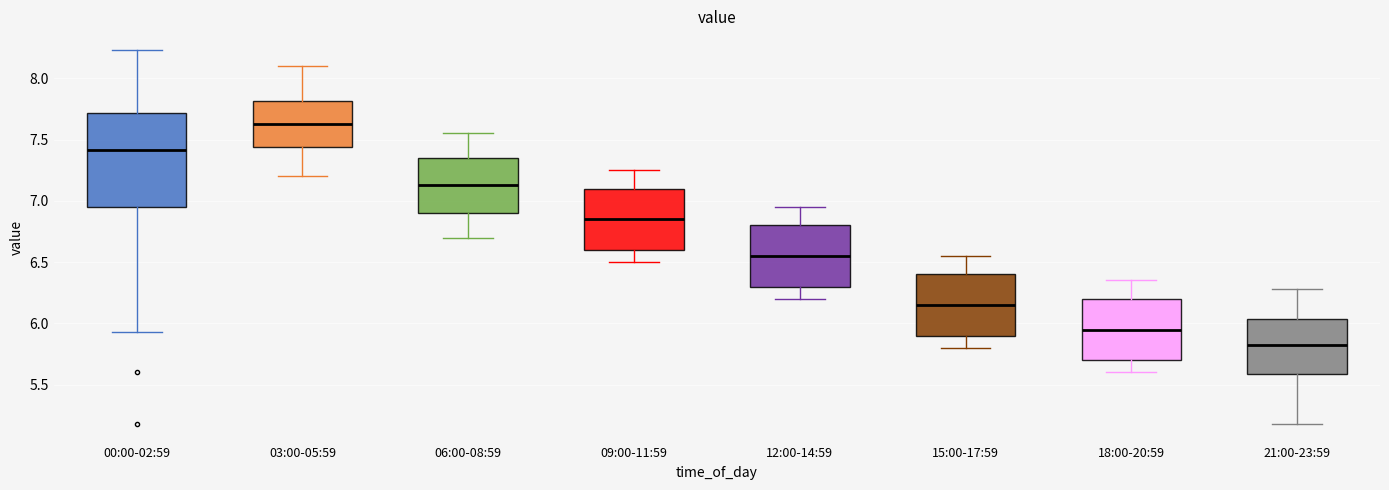

Reading left to right, transcribe this box plot: for each box, give where its median line is, the range the box spans, and where its two whiskers end, as read against the y-axis. The values are not printed on the chart, so give them approximately, as read against the axis.

00:00-02:59: median 7.40, box 6.95 to 7.70, whiskers 5.95 to 8.25
03:00-05:59: median 7.65, box 7.45 to 7.80, whiskers 7.20 to 8.10
06:00-08:59: median 7.15, box 6.90 to 7.35, whiskers 6.70 to 7.55
09:00-11:59: median 6.85, box 6.60 to 7.10, whiskers 6.50 to 7.25
12:00-14:59: median 6.55, box 6.30 to 6.80, whiskers 6.20 to 6.95
15:00-17:59: median 6.15, box 5.90 to 6.40, whiskers 5.80 to 6.55
18:00-20:59: median 5.95, box 5.70 to 6.20, whiskers 5.60 to 6.35
21:00-23:59: median 5.85, box 5.60 to 6.05, whiskers 5.20 to 6.30